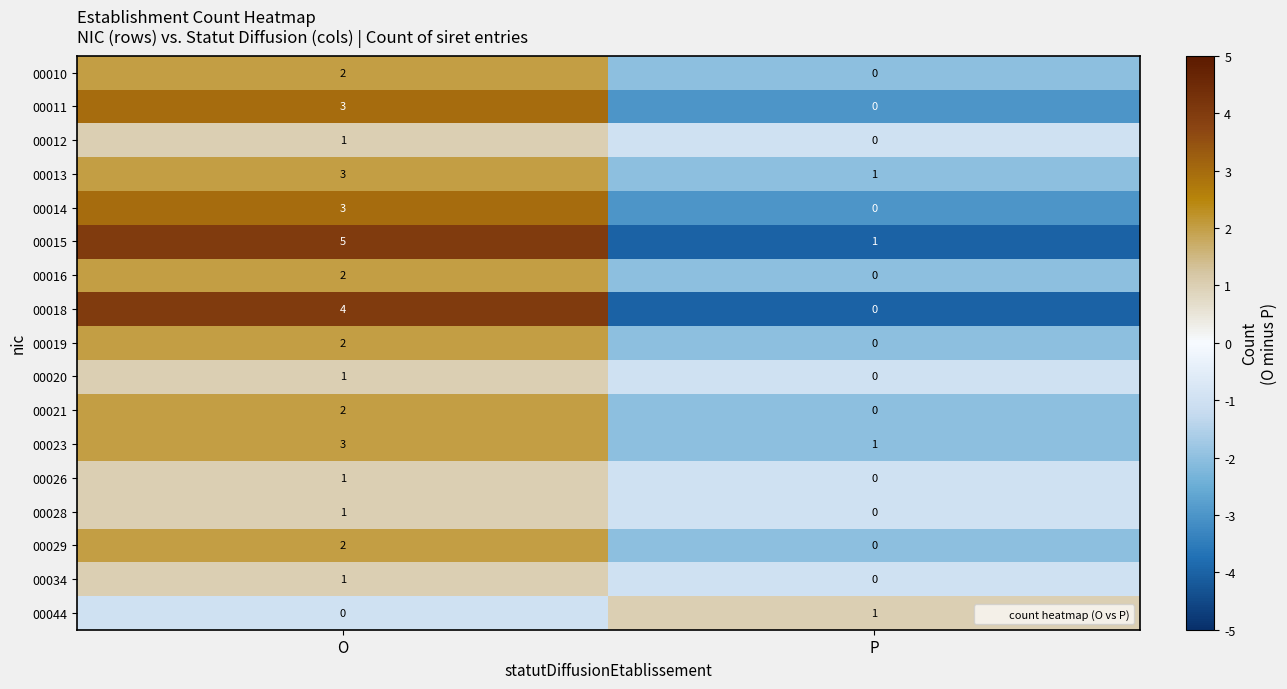

Is it true that 00026 equals 2 at O?

False